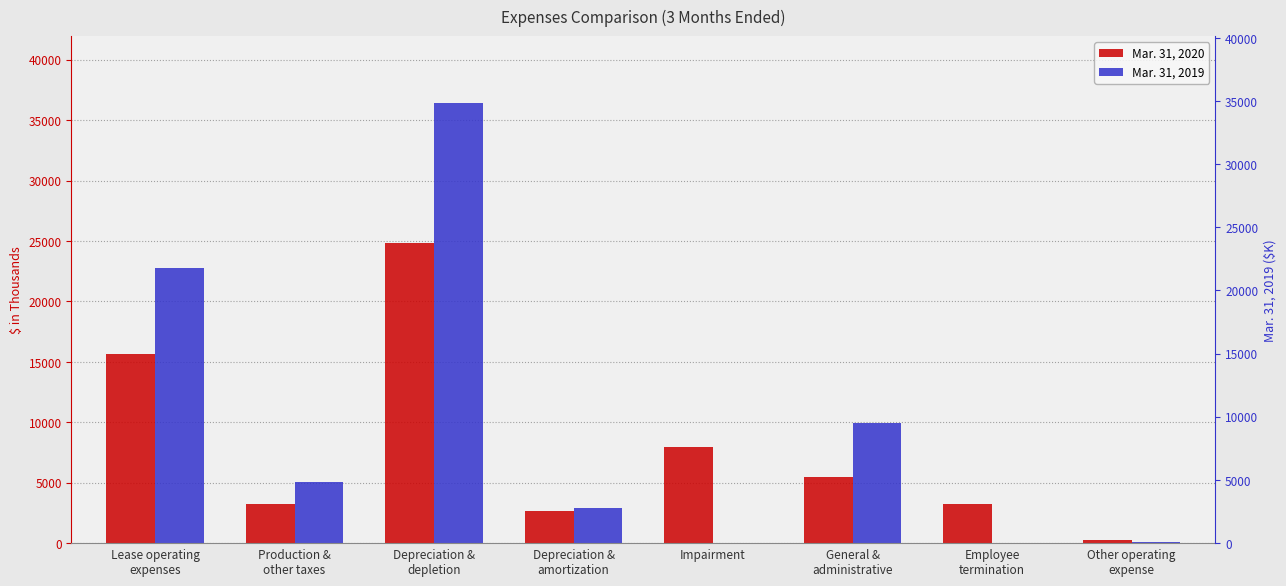

Which series has the largest total across all categories?

Mar. 31, 2019